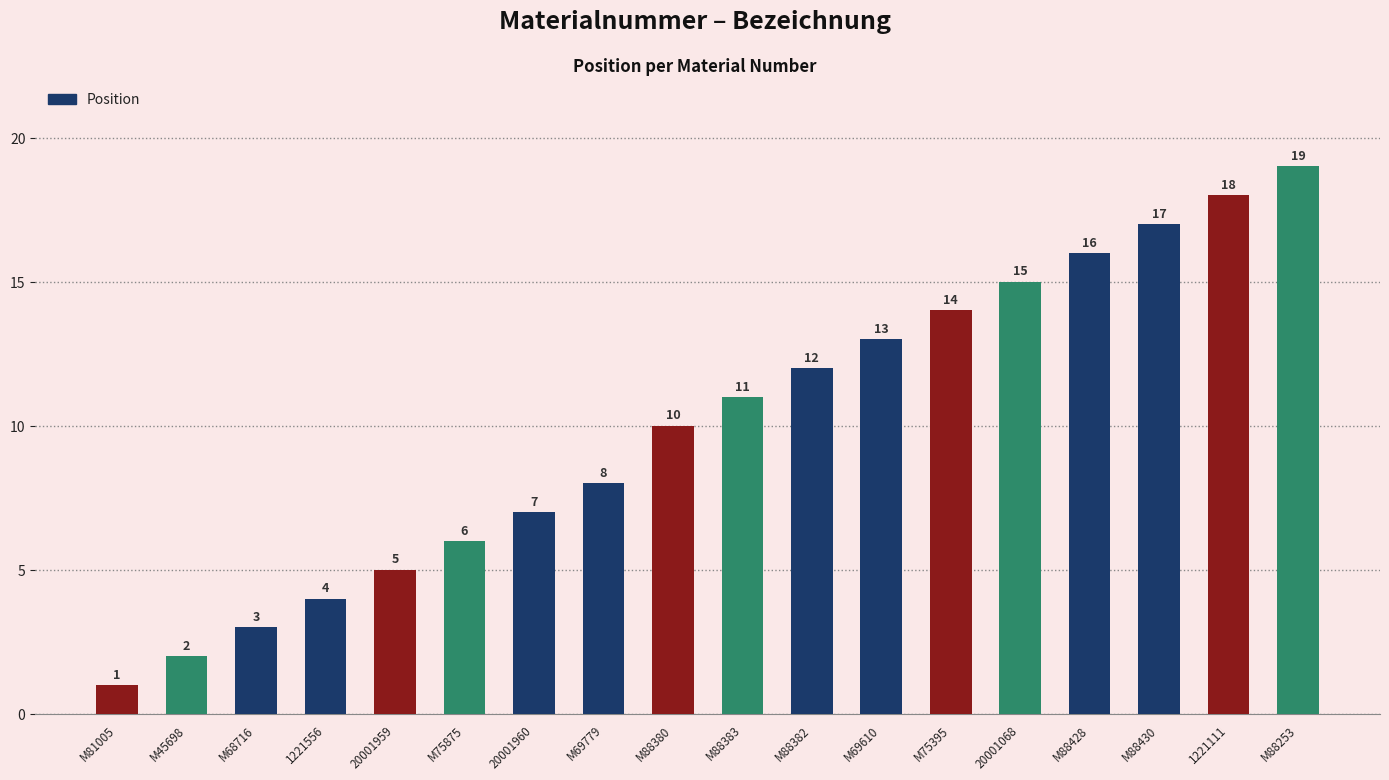

Which category has the highest value across all series?

M88253